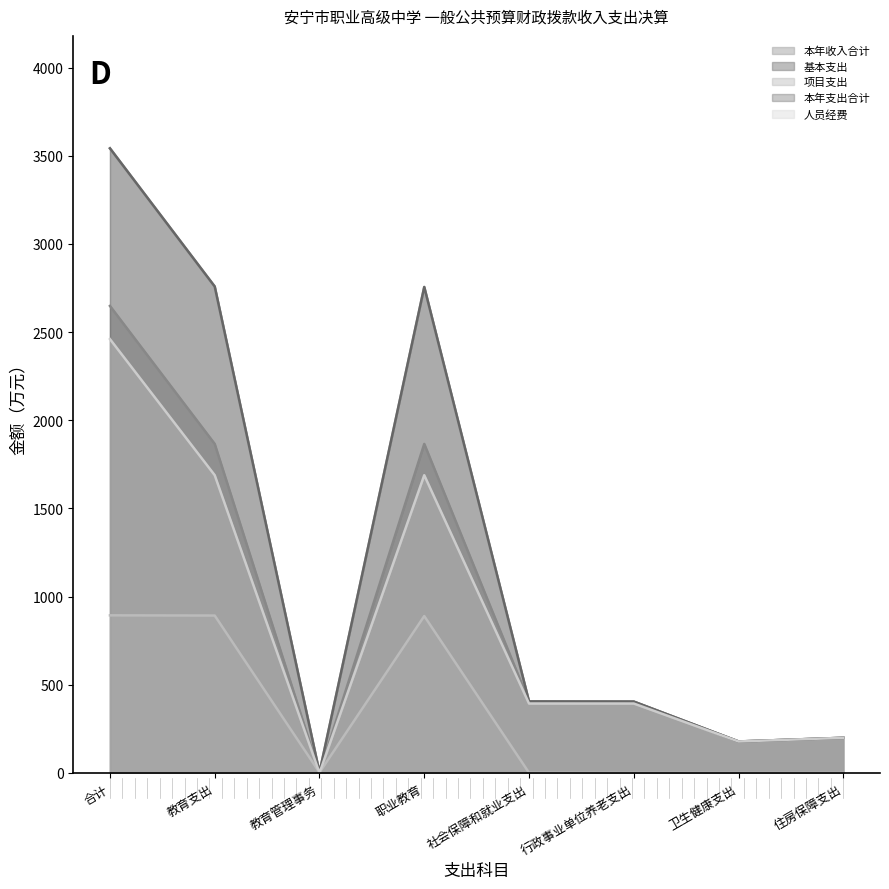

After their last crossing, which series has the higher values: 人员经费 or 项目支出?

人员经费